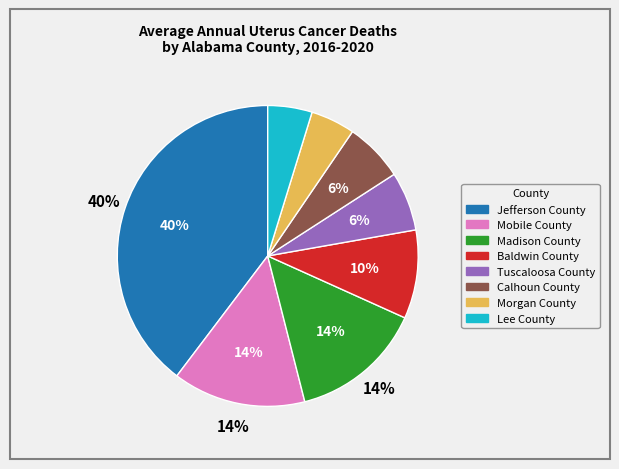

What is the ratio of the value at Morgan County to the value at Madison County?

0.3